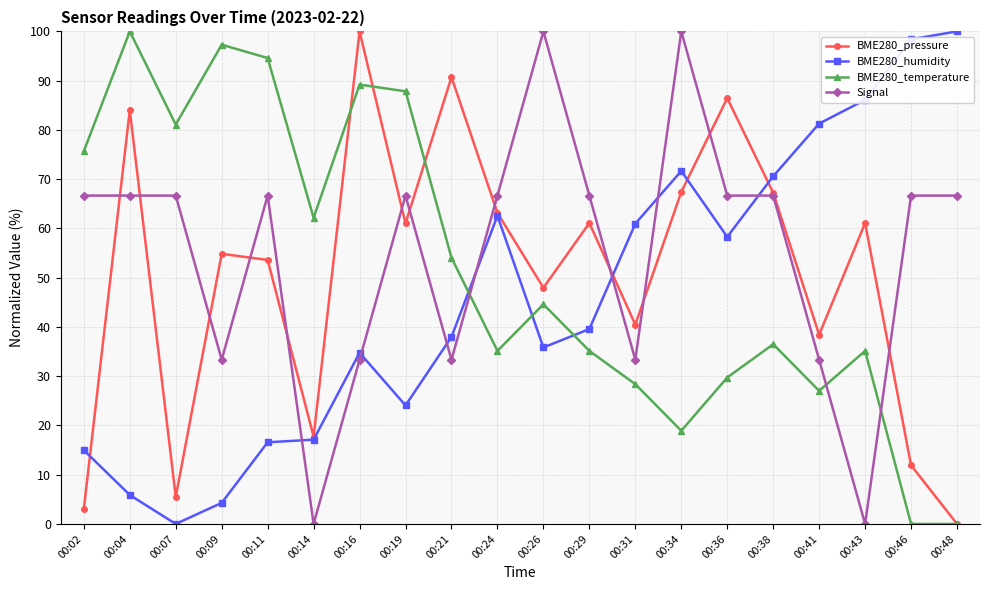

At which category does BME280_pressure reach its first local valley?

00:07